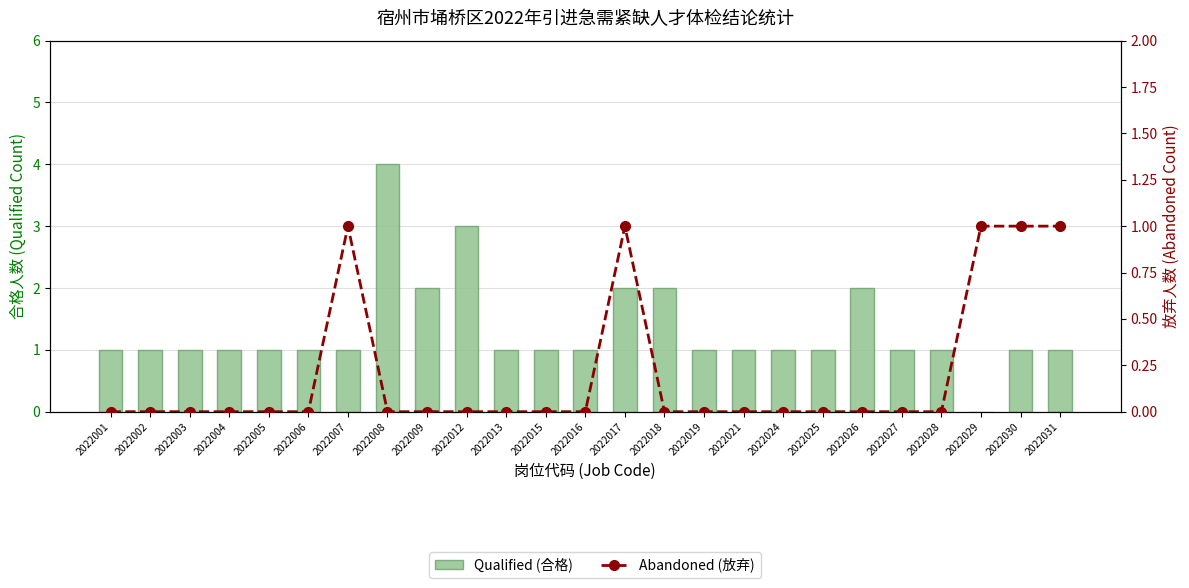

Rank the categories by Qualified (合格) value from lowest to highest.

2022029, 2022001, 2022002, 2022003, 2022004, 2022005, 2022006, 2022007, 2022013, 2022015, 2022016, 2022019, 2022021, 2022024, 2022025, 2022027, 2022028, 2022030, 2022031, 2022009, 2022017, 2022018, 2022026, 2022012, 2022008